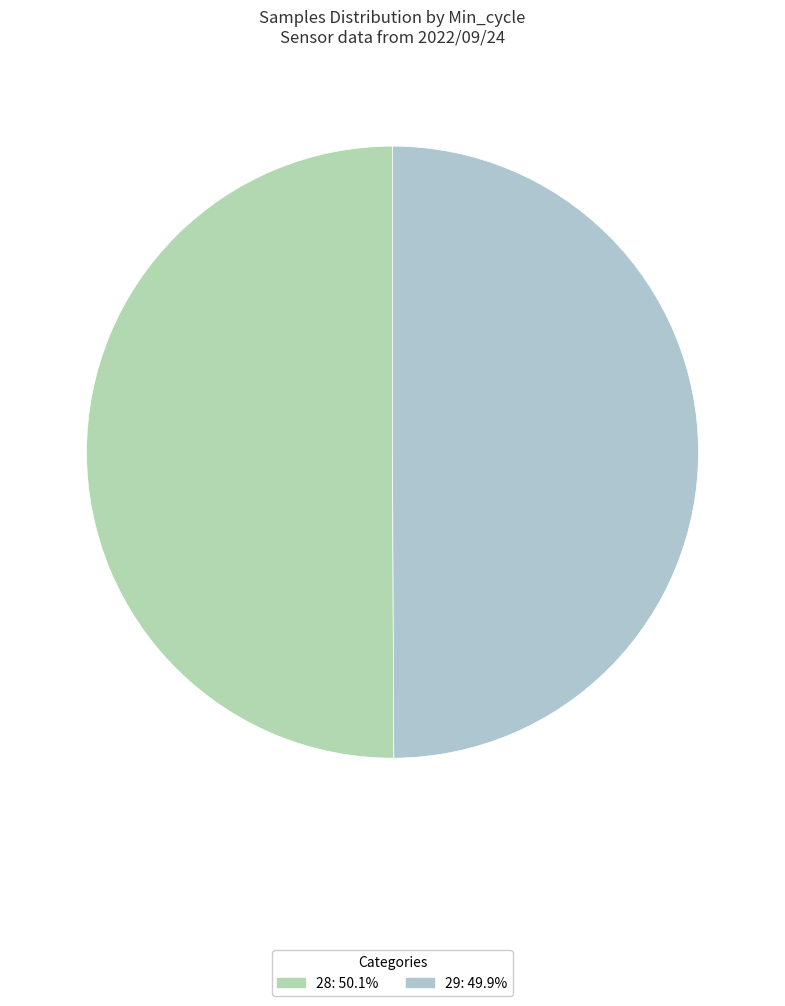

What is the smallest slice in the pie chart?

29